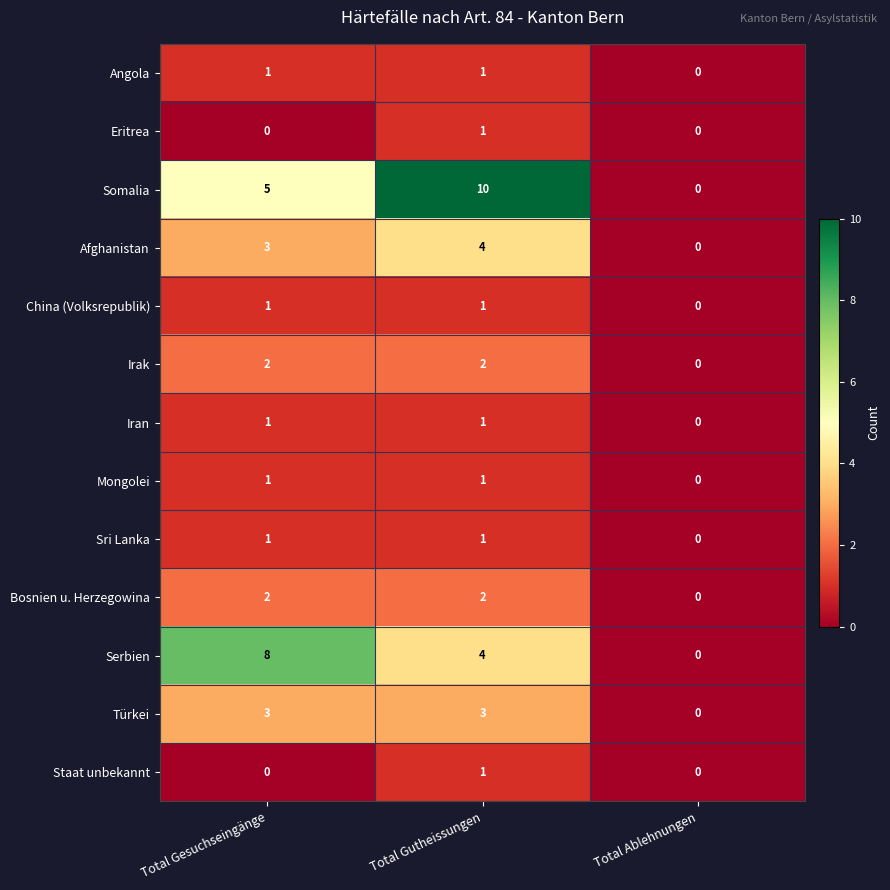

Between Total Gesuchseingänge and Total Ablehnungen, which series saw the biggest shift?

Serbien